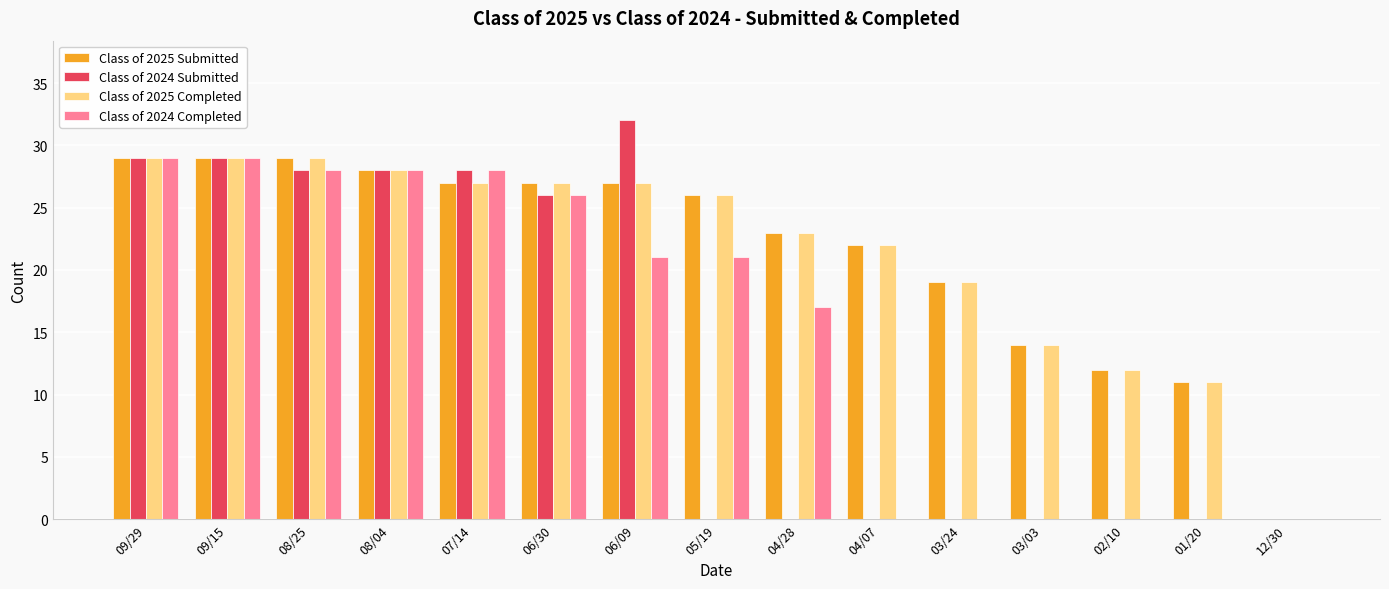

Where does the Class of 2025 Submitted series first go above 26?

09/29